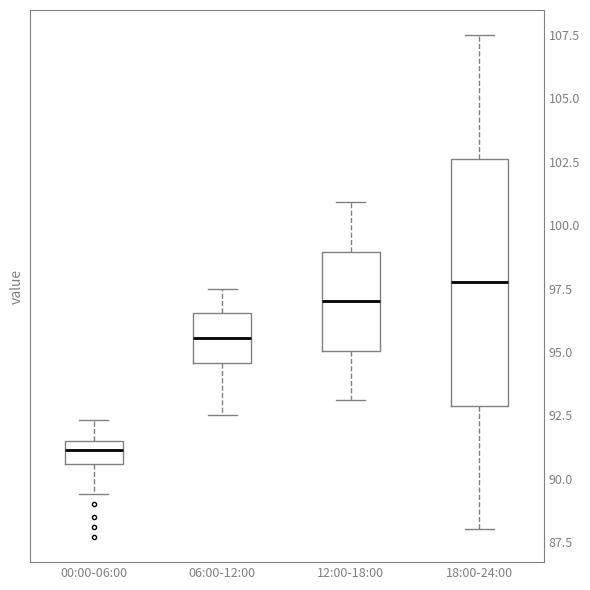

Reading left to right, read every box against the y-axis: the position of its median line, the range the box covers, and the ends of its whiskers. The values are not printed on the chart, so give them approximately, as read against the axis.

00:00-06:00: median 91.0, box 90.5 to 91.5, whiskers 89.5 to 92.5
06:00-12:00: median 95.5, box 94.5 to 96.5, whiskers 92.5 to 97.5
12:00-18:00: median 97.0, box 95.0 to 99.0, whiskers 93.0 to 101.0
18:00-24:00: median 98.0, box 93.0 to 102.5, whiskers 88.0 to 107.5